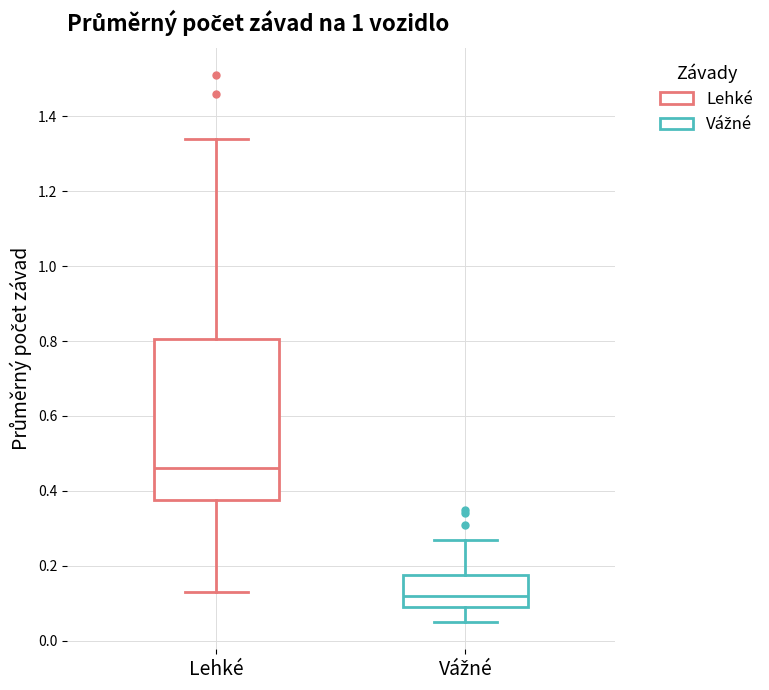

Reading left to right, transcribe this box plot: for each box, give where its median line is, the range the box spans, and where its two whiskers end, as read against the y-axis. The values are not printed on the chart, so give them approximately, as read against the axis.

Lehké: median 0.46, box 0.38 to 0.80, whiskers 0.14 to 1.34
Vážné: median 0.12, box 0.10 to 0.18, whiskers 0.06 to 0.28